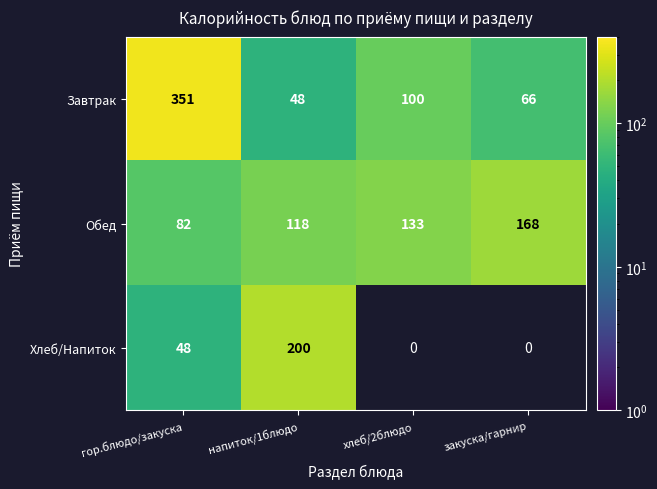

Rank the series at напиток/1блюдо from highest to lowest value.

Хлеб/Напиток, Обед, Завтрак